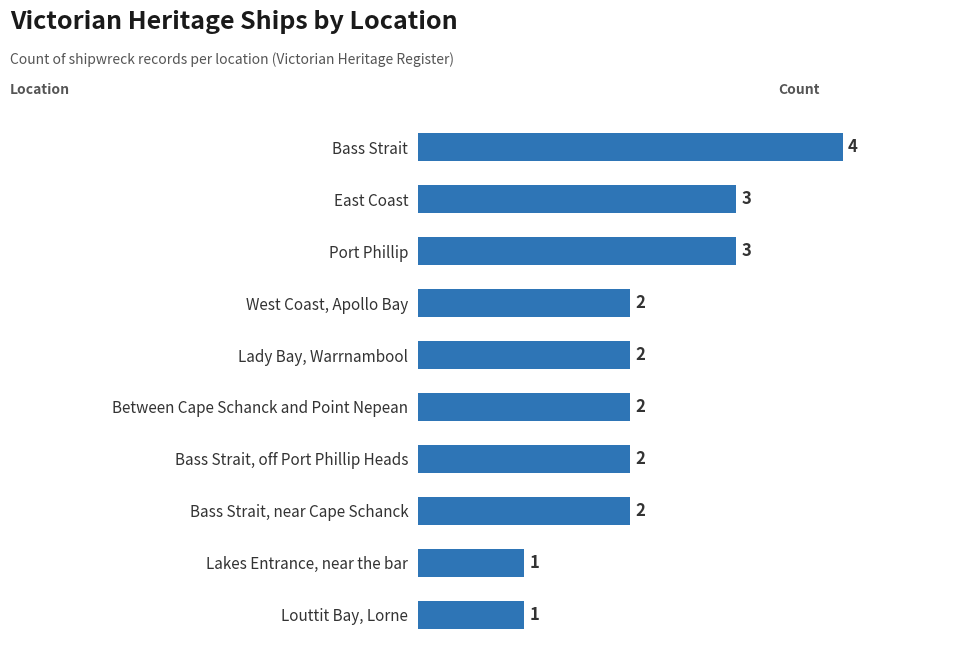

Approximately how many times larger is the value at West Coast, Apollo Bay compared to Bass Strait?

0.5